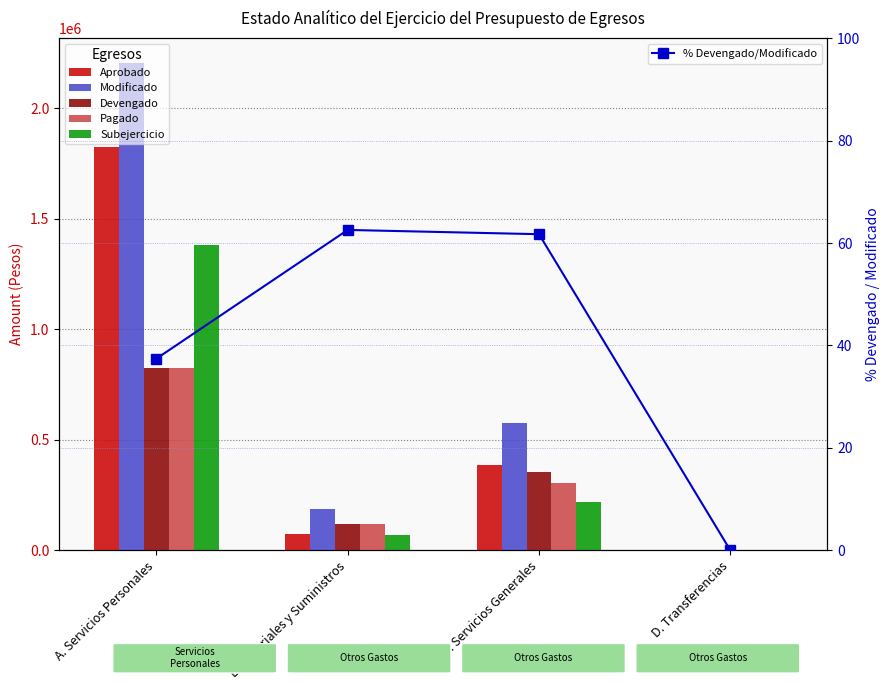

What position from the right is A. Servicios Personales?

4